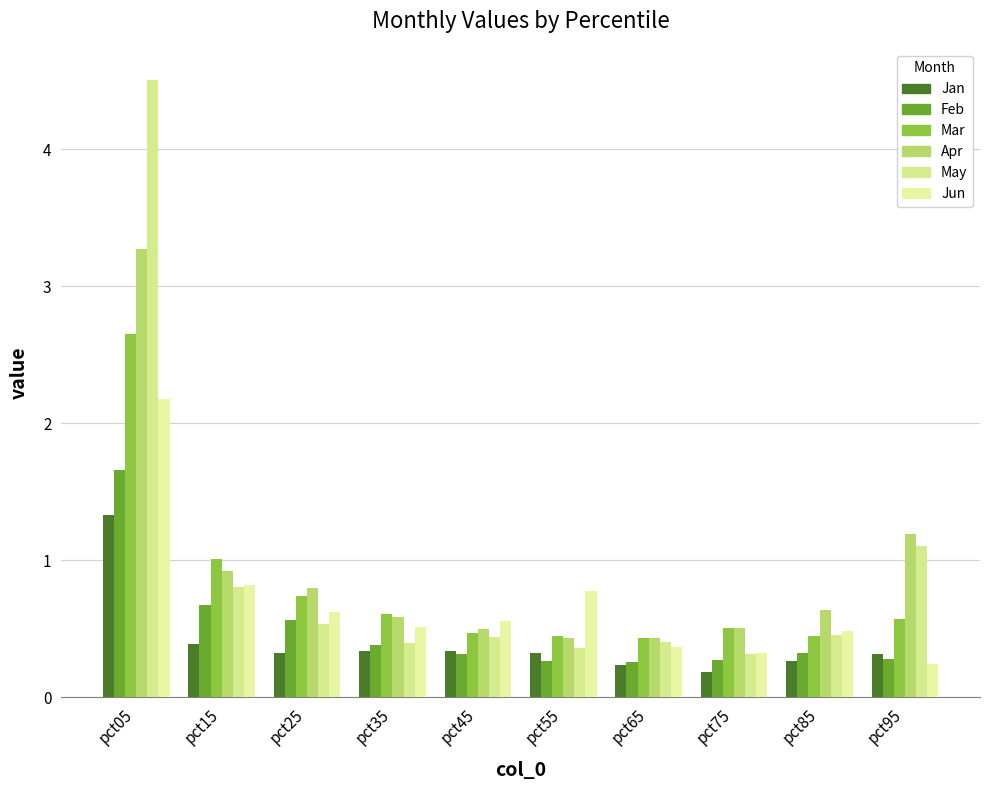

What is the total value across all series at pct95?

3.7